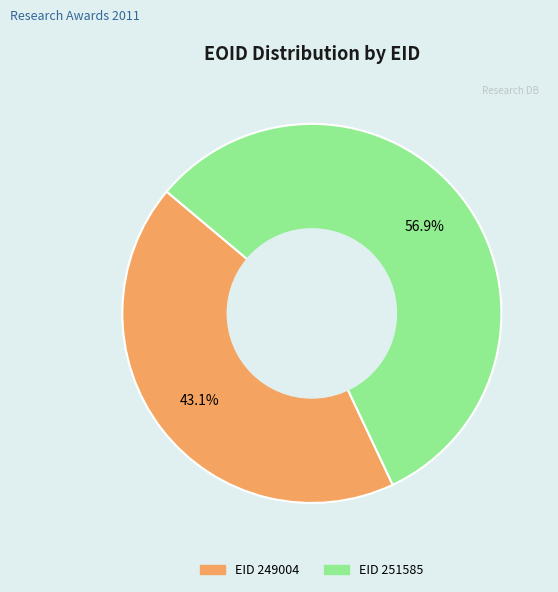

Is there any slice that represents more than half of the pie?

Yes